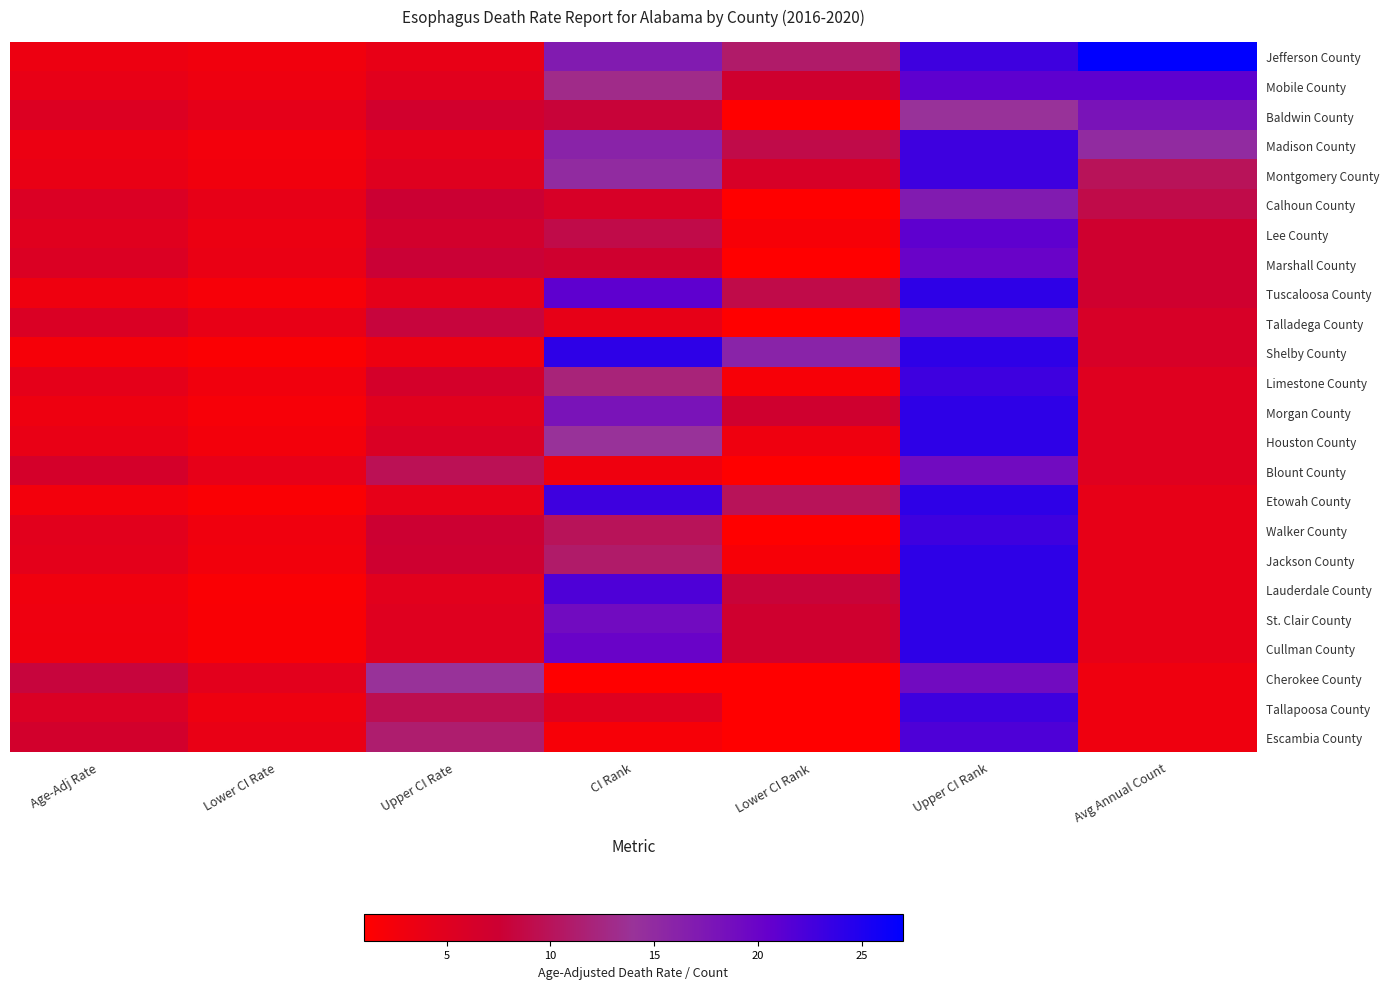

Reading right to left, extract all data points from this chart.

Jefferson County: Avg Annual Count=27.0	Upper CI Rank=23.0	Lower CI Rank=11.0	CI Rank=17.0	Upper CI Rate=3.9	Lower CI Rate=2.8	Age-Adj Rate=3.3
Mobile County: Avg Annual Count=21.0	Upper CI Rank=21.0	Lower CI Rank=7.0	CI Rank=13.0	Upper CI Rate=4.8	Lower CI Rate=3.2	Age-Adj Rate=3.9
Baldwin County: Avg Annual Count=18.0	Upper CI Rank=14.0	Lower CI Rank=1.0	CI Rank=8.0	Upper CI Rate=6.8	Lower CI Rate=4.3	Age-Adj Rate=5.4
Madison County: Avg Annual Count=15.0	Upper CI Rank=23.0	Lower CI Rank=9.0	CI Rank=16.0	Upper CI Rate=4.3	Lower CI Rate=2.6	Age-Adj Rate=3.4
Montgomery County: Avg Annual Count=10.0	Upper CI Rank=23.0	Lower CI Rank=6.0	CI Rank=15.0	Upper CI Rate=5.0	Lower CI Rate=2.8	Age-Adj Rate=3.8
Calhoun County: Avg Annual Count=9.0	Upper CI Rank=17.0	Lower CI Rank=1.0	CI Rank=6.0	Upper CI Rate=7.6	Lower CI Rate=4.0	Age-Adj Rate=5.6
Lee County: Avg Annual Count=7.0	Upper CI Rank=21.0	Lower CI Rank=2.0	CI Rank=9.0	Upper CI Rate=6.7	Lower CI Rate=3.4	Age-Adj Rate=4.9
Marshall County: Avg Annual Count=7.0	Upper CI Rank=20.0	Lower CI Rank=1.0	CI Rank=7.0	Upper CI Rate=7.8	Lower CI Rate=3.7	Age-Adj Rate=5.5
Tuscaloosa County: Avg Annual Count=7.0	Upper CI Rank=24.0	Lower CI Rank=9.0	CI Rank=21.0	Upper CI Rate=4.3	Lower CI Rate=2.1	Age-Adj Rate=3.0
Talladega County: Avg Annual Count=6.0	Upper CI Rank=19.0	Lower CI Rank=1.0	CI Rank=4.0	Upper CI Rate=8.2	Lower CI Rate=3.9	Age-Adj Rate=5.7
Shelby County: Avg Annual Count=6.0	Upper CI Rank=24.0	Lower CI Rank=16.0	CI Rank=24.0	Upper CI Rate=3.2	Lower CI Rate=1.5	Age-Adj Rate=2.2
Limestone County: Avg Annual Count=5.0	Upper CI Rank=23.0	Lower CI Rank=2.0	CI Rank=12.0	Upper CI Rate=6.4	Lower CI Rate=2.8	Age-Adj Rate=4.3
Morgan County: Avg Annual Count=5.0	Upper CI Rank=24.0	Lower CI Rank=7.0	CI Rank=18.0	Upper CI Rate=4.8	Lower CI Rate=2.1	Age-Adj Rate=3.2
Houston County: Avg Annual Count=5.0	Upper CI Rank=24.0	Lower CI Rank=3.0	CI Rank=14.0	Upper CI Rate=5.7	Lower CI Rate=2.5	Age-Adj Rate=3.8
Blount County: Avg Annual Count=5.0	Upper CI Rank=19.0	Lower CI Rank=1.0	CI Rank=3.0	Upper CI Rate=9.7	Lower CI Rate=4.1	Age-Adj Rate=6.4
Etowah County: Avg Annual Count=4.0	Upper CI Rank=24.0	Lower CI Rank=10.0	CI Rank=23.0	Upper CI Rate=4.1	Lower CI Rate=1.7	Age-Adj Rate=2.6
Walker County: Avg Annual Count=4.0	Upper CI Rank=23.0	Lower CI Rank=1.0	CI Rank=10.0	Upper CI Rate=7.4	Lower CI Rate=2.9	Age-Adj Rate=4.7
Jackson County: Avg Annual Count=4.0	Upper CI Rank=24.0	Lower CI Rank=2.0	CI Rank=11.0	Upper CI Rate=7.2	Lower CI Rate=2.7	Age-Adj Rate=4.4
Lauderdale County: Avg Annual Count=4.0	Upper CI Rank=24.0	Lower CI Rank=8.0	CI Rank=22.0	Upper CI Rate=4.7	Lower CI Rate=1.7	Age-Adj Rate=2.9
St. Clair County: Avg Annual Count=4.0	Upper CI Rank=24.0	Lower CI Rank=7.0	CI Rank=19.0	Upper CI Rate=5.0	Lower CI Rate=1.8	Age-Adj Rate=3.1
Cullman County: Avg Annual Count=4.0	Upper CI Rank=24.0	Lower CI Rank=7.0	CI Rank=20.0	Upper CI Rate=5.0	Lower CI Rate=1.8	Age-Adj Rate=3.0
Cherokee County: Avg Annual Count=3.0	Upper CI Rank=19.0	Lower CI Rank=1.0	CI Rank=1.0	Upper CI Rate=14.1	Lower CI Rate=4.6	Age-Adj Rate=8.2
Tallapoosa County: Avg Annual Count=3.0	Upper CI Rank=23.0	Lower CI Rank=1.0	CI Rank=5.0	Upper CI Rate=9.4	Lower CI Rate=3.2	Age-Adj Rate=5.6
Escambia County: Avg Annual Count=3.0	Upper CI Rank=22.0	Lower CI Rank=1.0	CI Rank=2.0	Upper CI Rate=11.3	Lower CI Rate=3.8	Age-Adj Rate=6.7